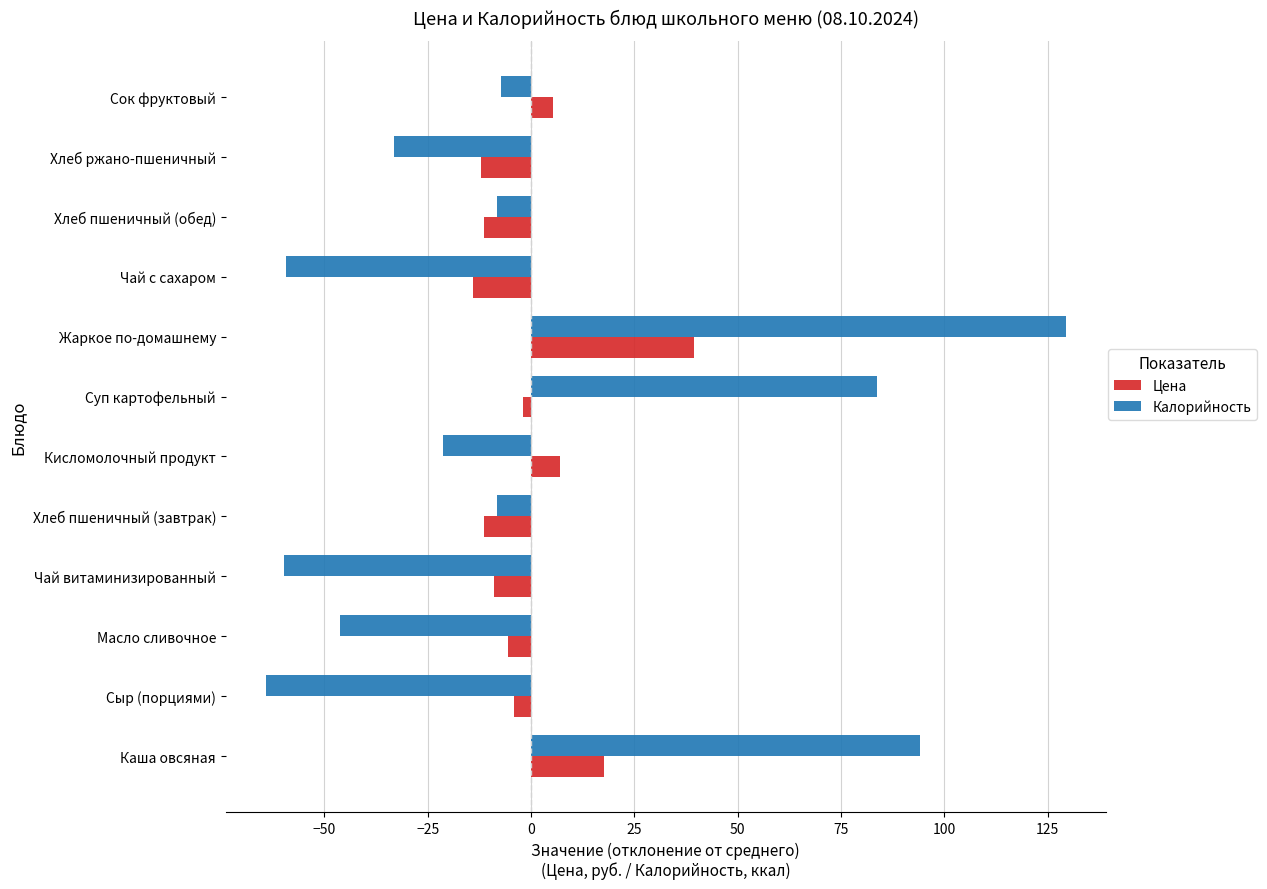

What is the maximum value shown in the chart?

129.4